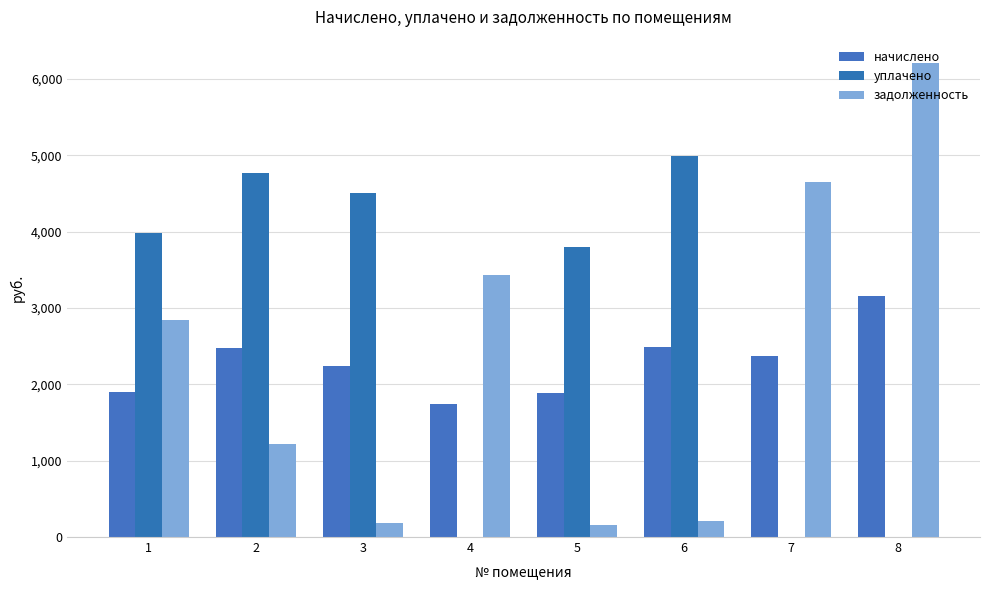

Reading left to right, transcribe all the data shown in this chart.

начислено: 1=1902.6	2=2477.4	3=2241.7	4=1747.4	5=1891.1	6=2483.2	7=2368.2	8=3161.4
уплачено: 1=3982.6	2=4772.9	3=4505.7	4=0.0	5=3800.9	6=4990.9	7=0.0	8=0.0
задолженность: 1=2847.3	2=1216.1	3=186.8	4=3427.7	5=157.6	6=206.9	7=4646.6	8=6203.0